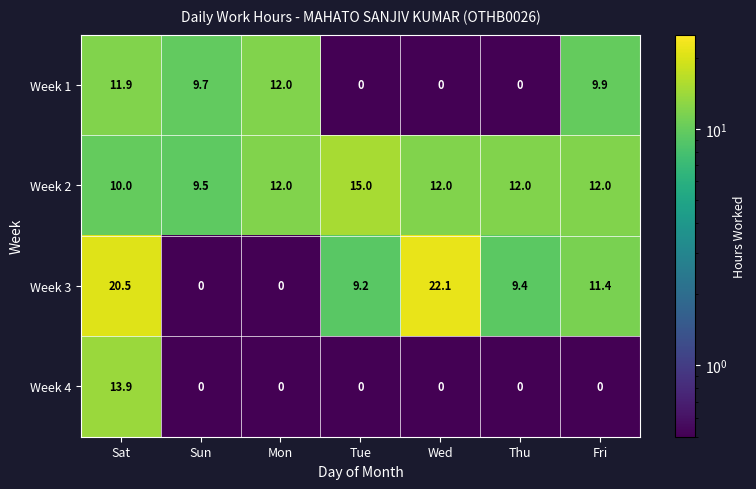

Reading left to right, extract all data points from this chart.

Week 1: Sat=11.9	Sun=9.7	Mon=12.0	Tue=0.0	Wed=0.0	Thu=0.0	Fri=9.9
Week 2: Sat=10.0	Sun=9.5	Mon=12.0	Tue=15.0	Wed=12.0	Thu=12.0	Fri=12.0
Week 3: Sat=20.5	Sun=0.0	Mon=0.0	Tue=9.2	Wed=22.1	Thu=9.4	Fri=11.4
Week 4: Sat=13.9	Sun=0.0	Mon=0.0	Tue=0.0	Wed=0.0	Thu=0.0	Fri=0.0